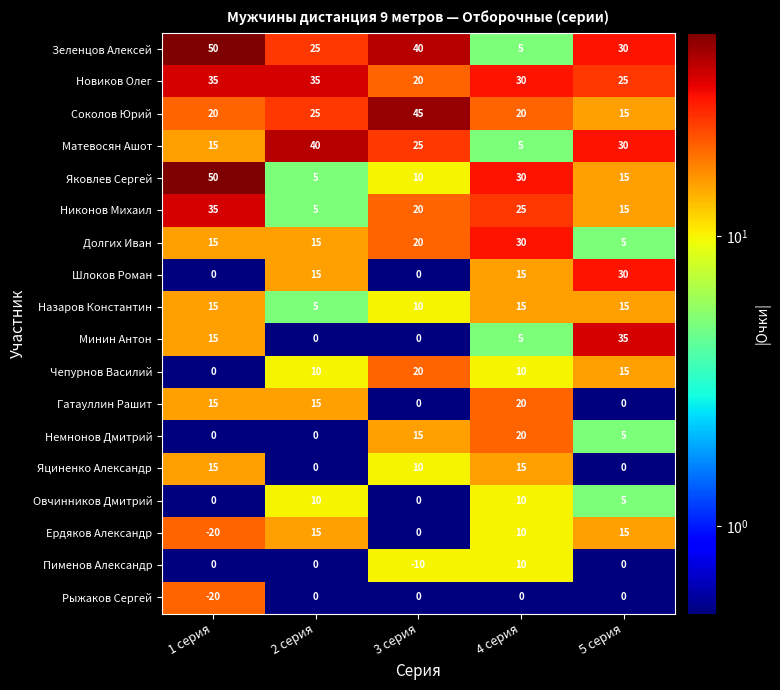

How many distinct data groups are displayed?

18